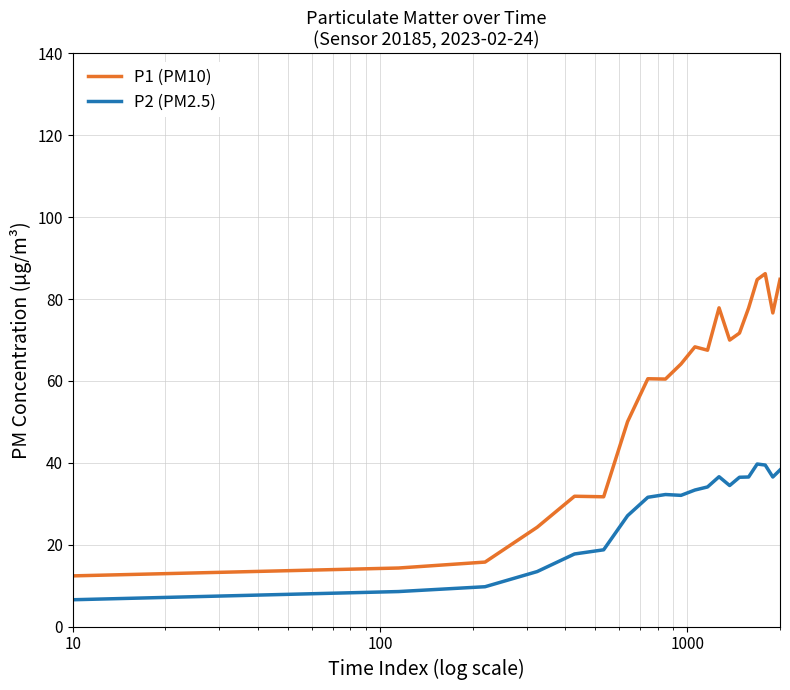

True or false: P2 (PM2.5) and P1 (PM10) intersect in this chart.

False